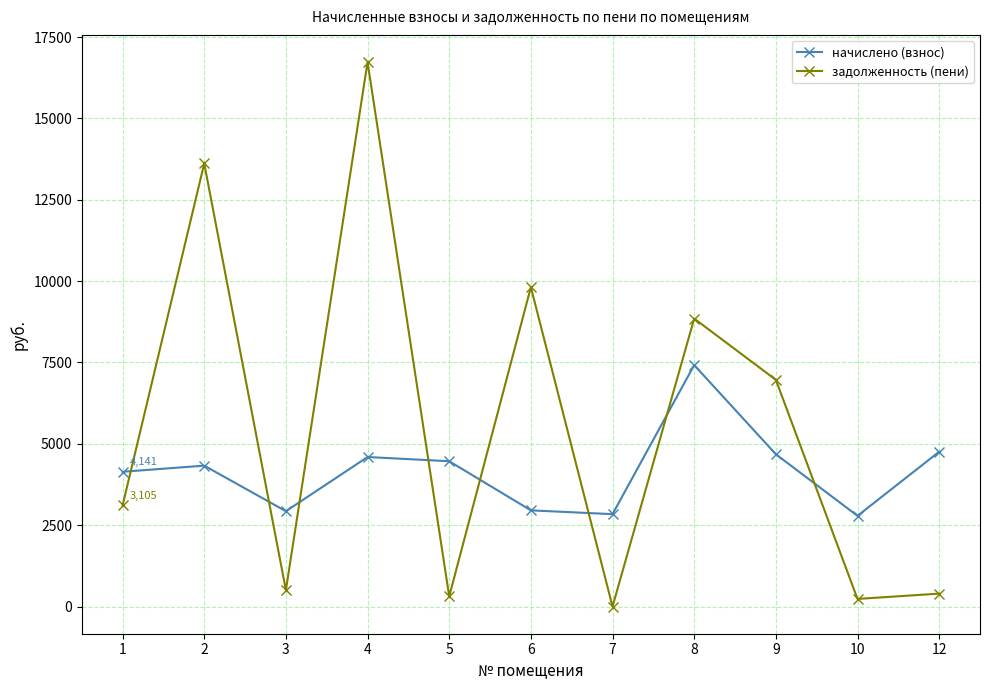

What is the value of the начислено (взнос) point at the 3rd from the left?

2929.0